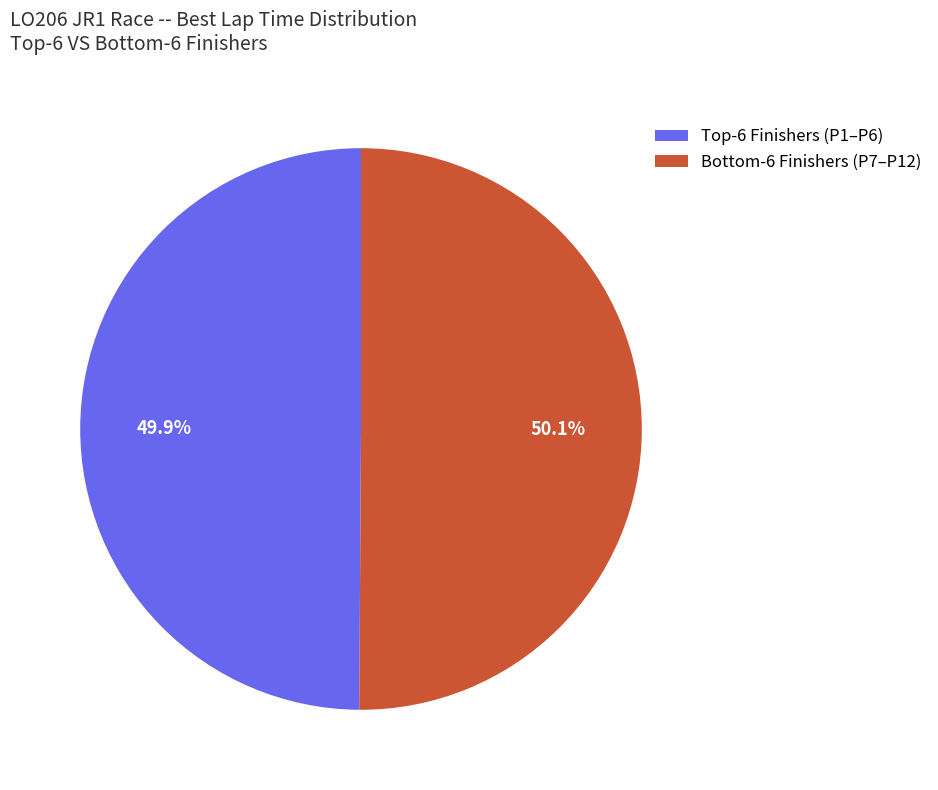

Does any single category account for the majority?

Yes